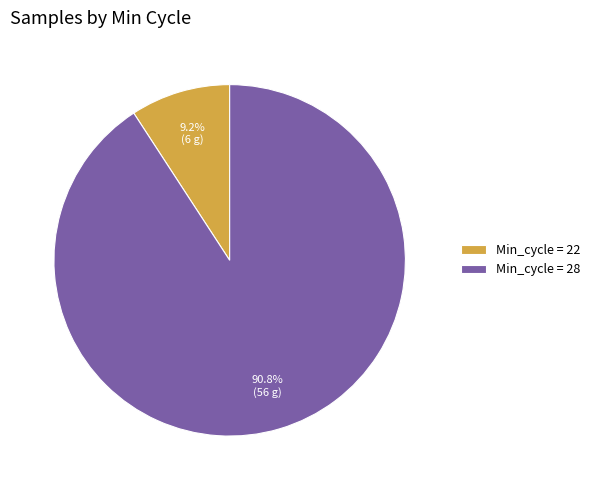

Rank the categories by value from lowest to highest.

Min_cycle = 22, Min_cycle = 28